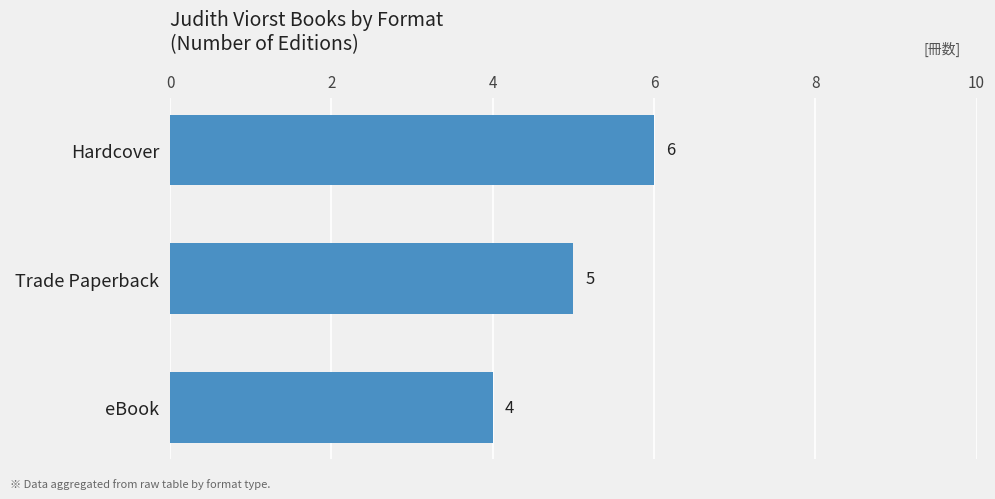

The value at Trade Paperback is 1. True or false?

False